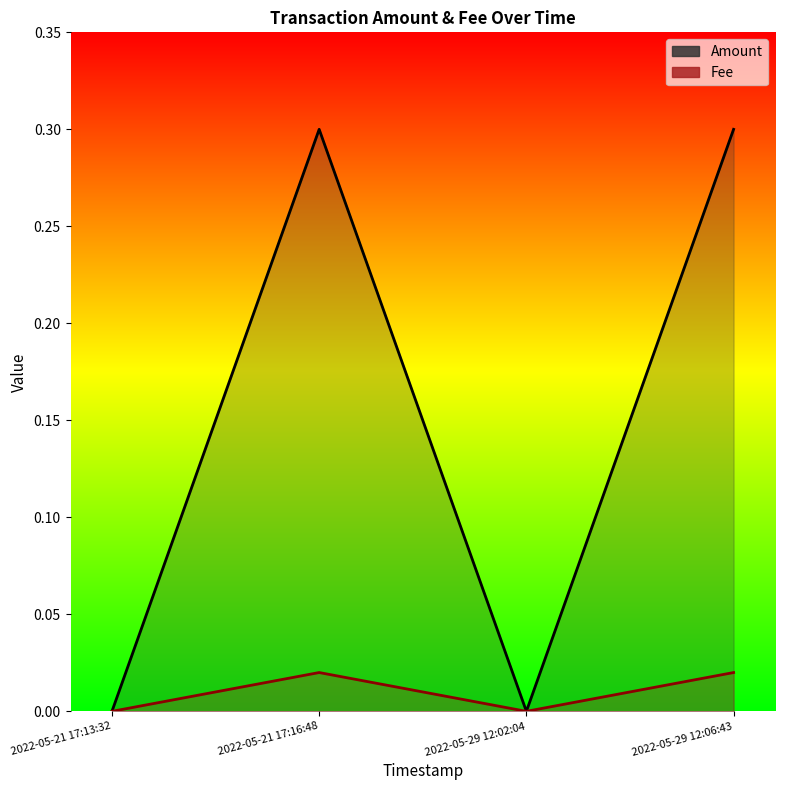

True or false: Fee and Amount intersect in this chart.

False